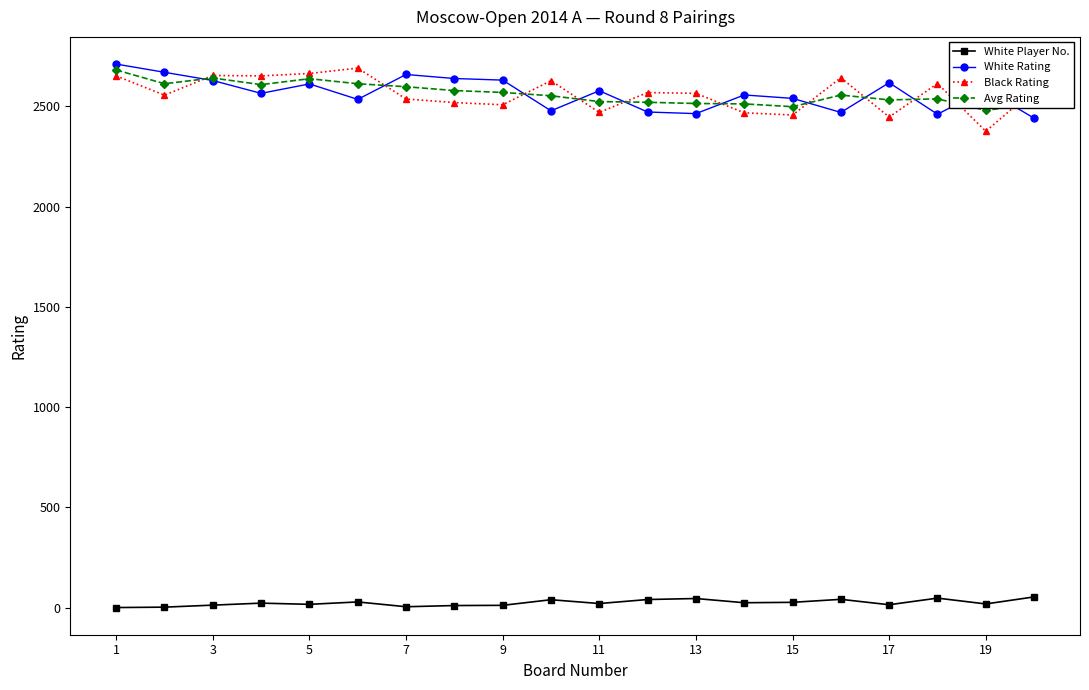

At how many categories does at least one series exceed 1456?

20